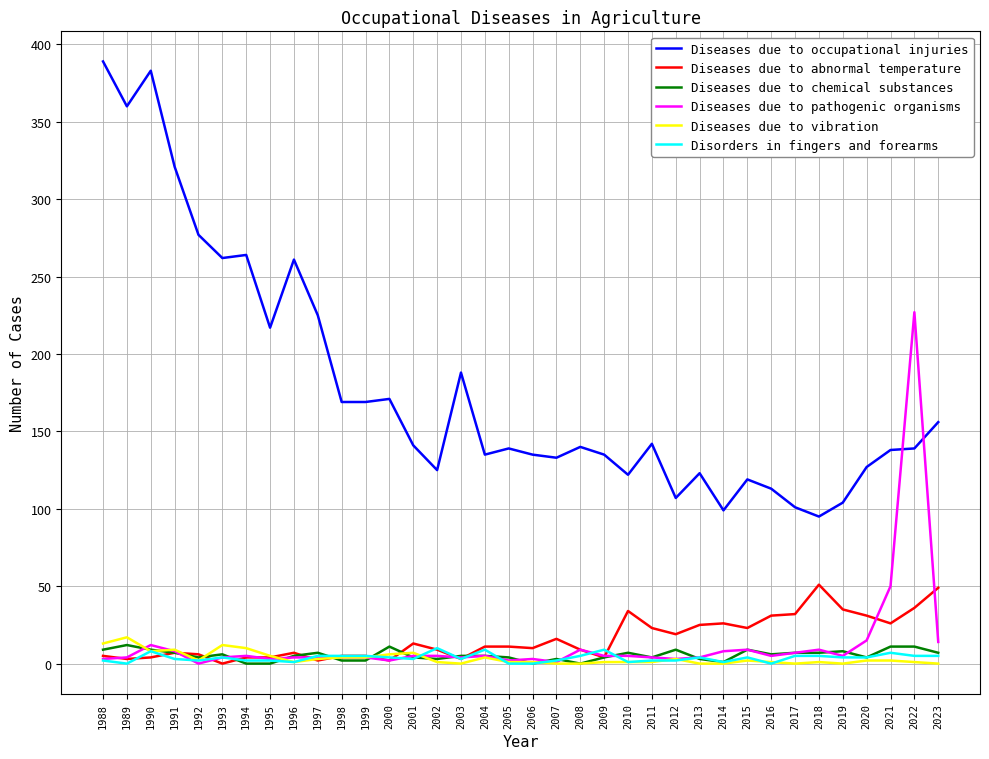

True or false: Diseases due to occupational injuries and Disorders in fingers and forearms intersect in this chart.

False